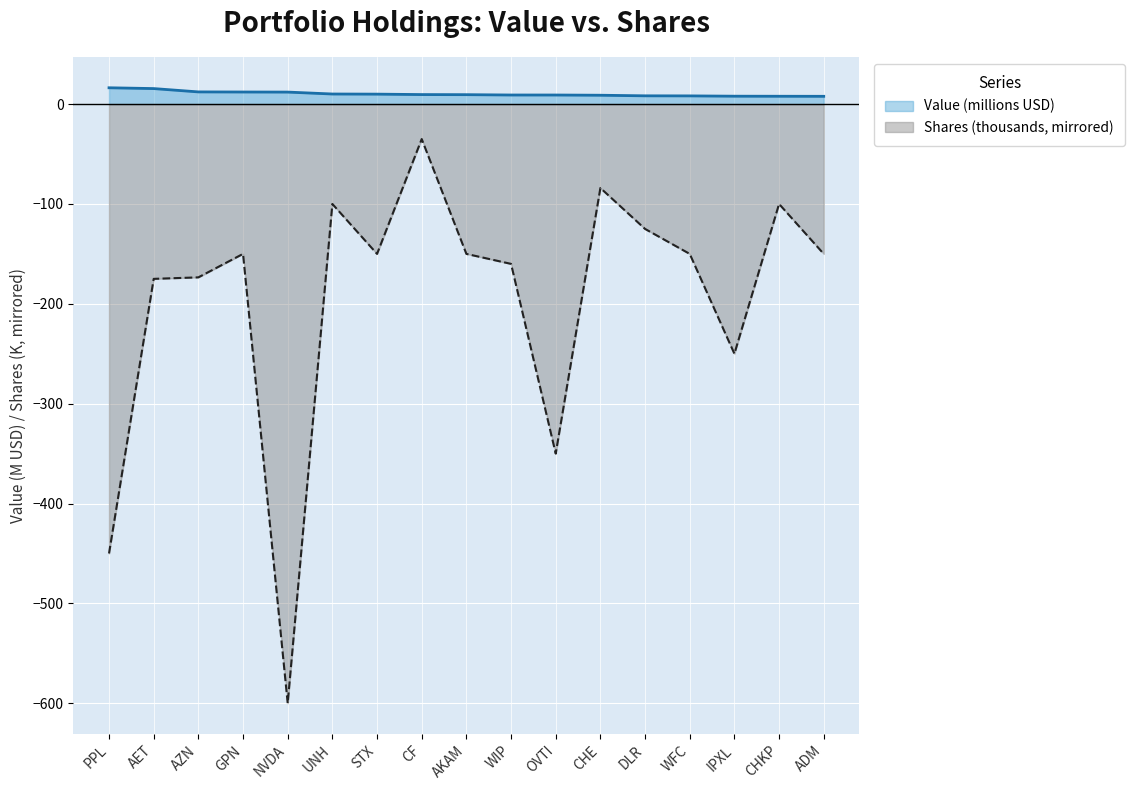

True or false: Shares (thousands, mirrored) has a value of -76.1 at DLR.

False